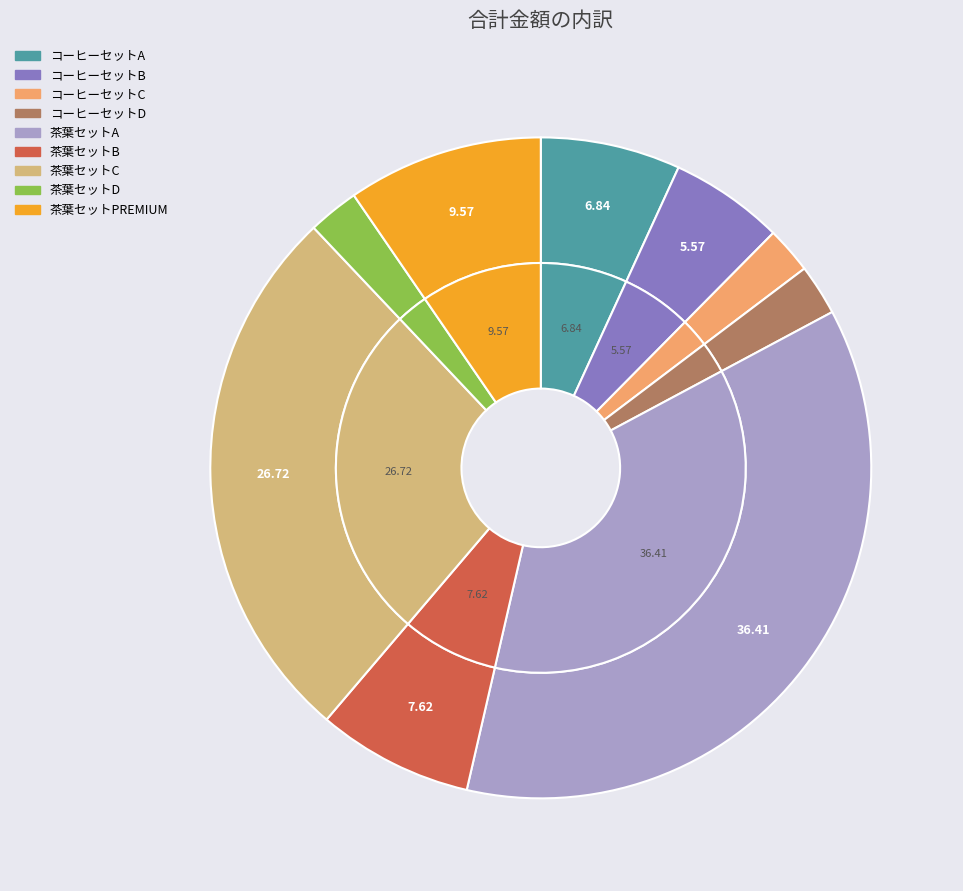

Do コーヒーセットD and コーヒーセットA together represent more than half of the pie?

No